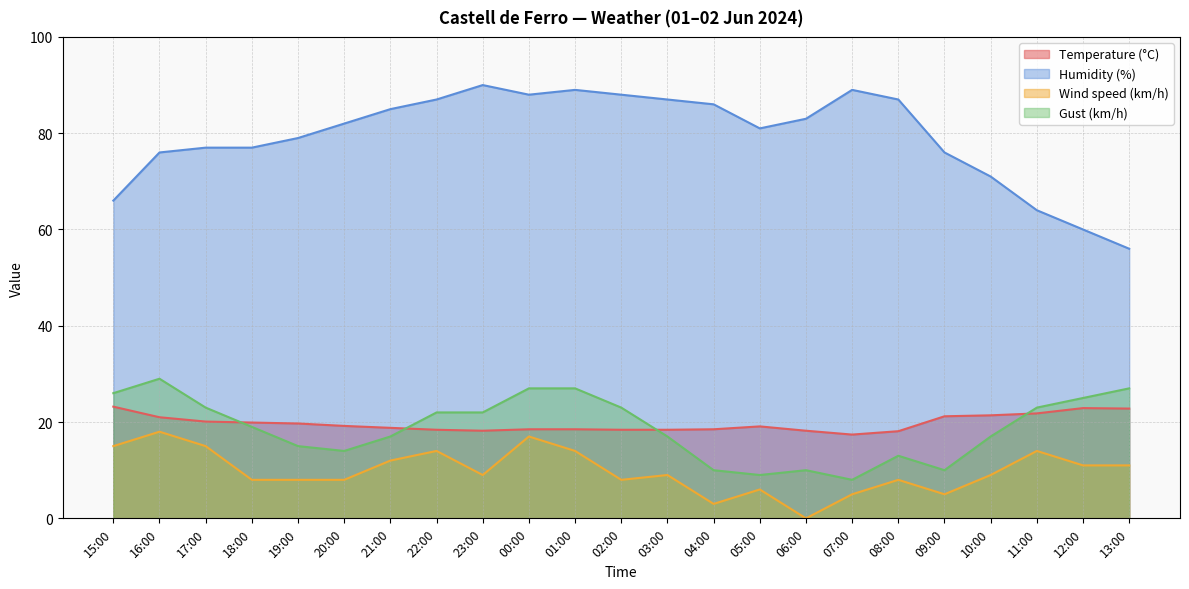

True or false: Temperature (°C) and Wind speed (km/h) cross at least once.

False